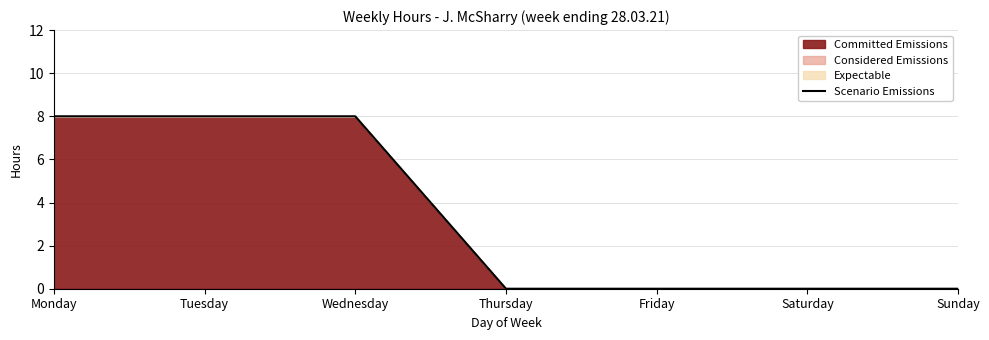

At which label is the value closest to 4?

Monday